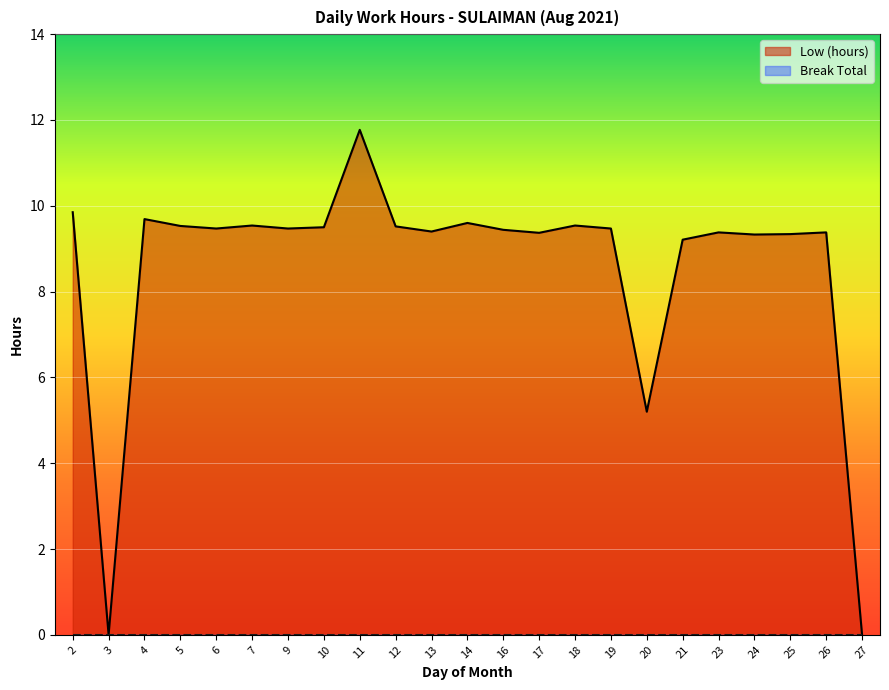

How many series are shown in this chart?

2